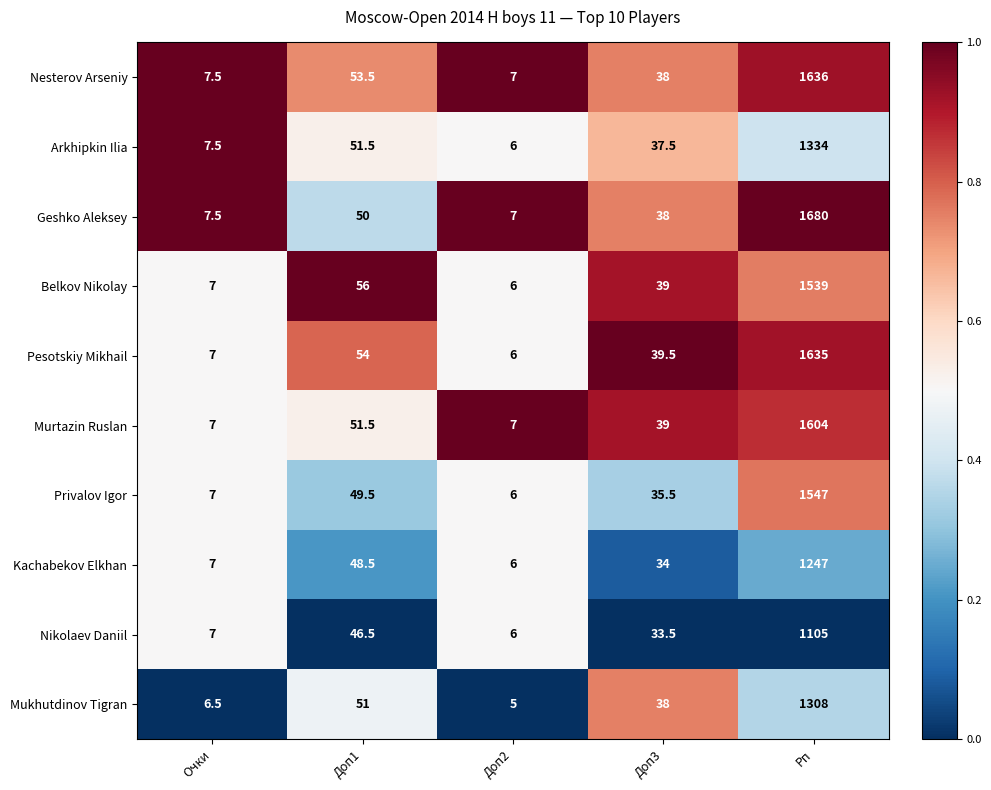

Which label corresponds to the largest value in the chart?

Рп